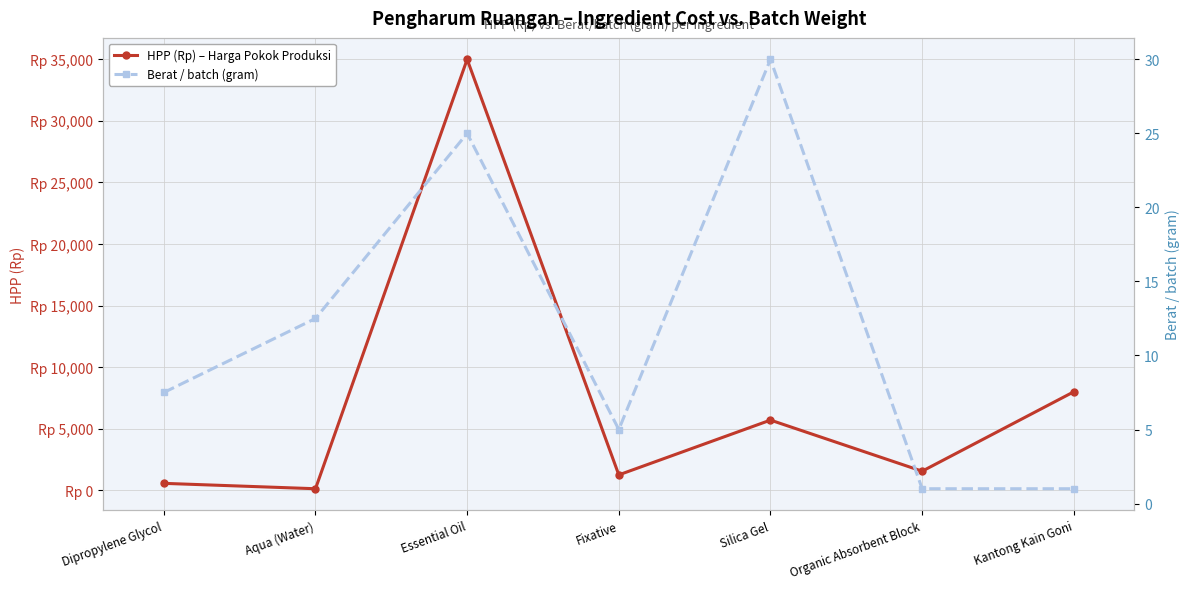

Rank the series by their average value, from highest to lowest.

HPP (Rp) – Harga Pokok Produksi, Berat / batch (gram)